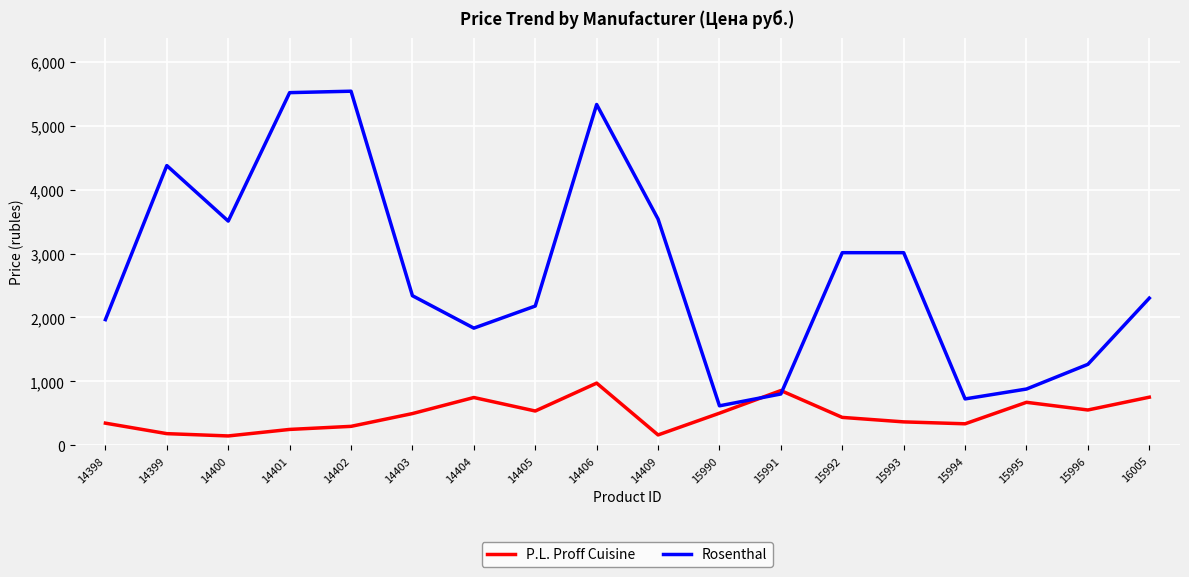

What is the sum of the P.L. Proff Cuisine values at 15990 and 14403?

1000.0